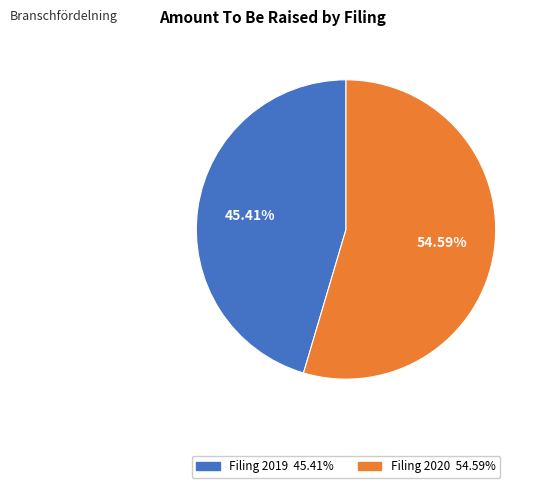

Does any single category account for the majority?

Yes